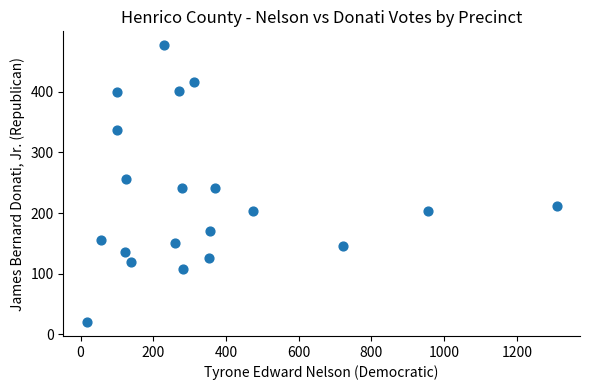

What is the range of X values (max minus min)?

1292